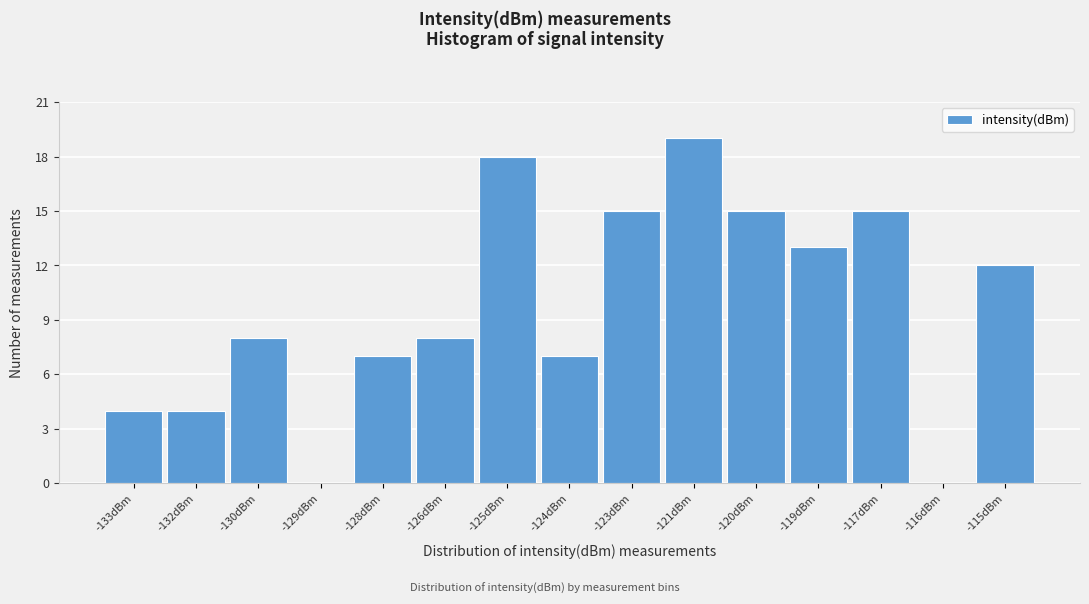

Reading left to right, what are all the values shown in this chart?

-133dBm=4	-132dBm=4	-130dBm=8	-129dBm=0	-128dBm=7	-126dBm=8	-125dBm=18	-124dBm=7	-123dBm=15	-121dBm=19	-120dBm=15	-119dBm=13	-117dBm=15	-116dBm=0	-115dBm=12